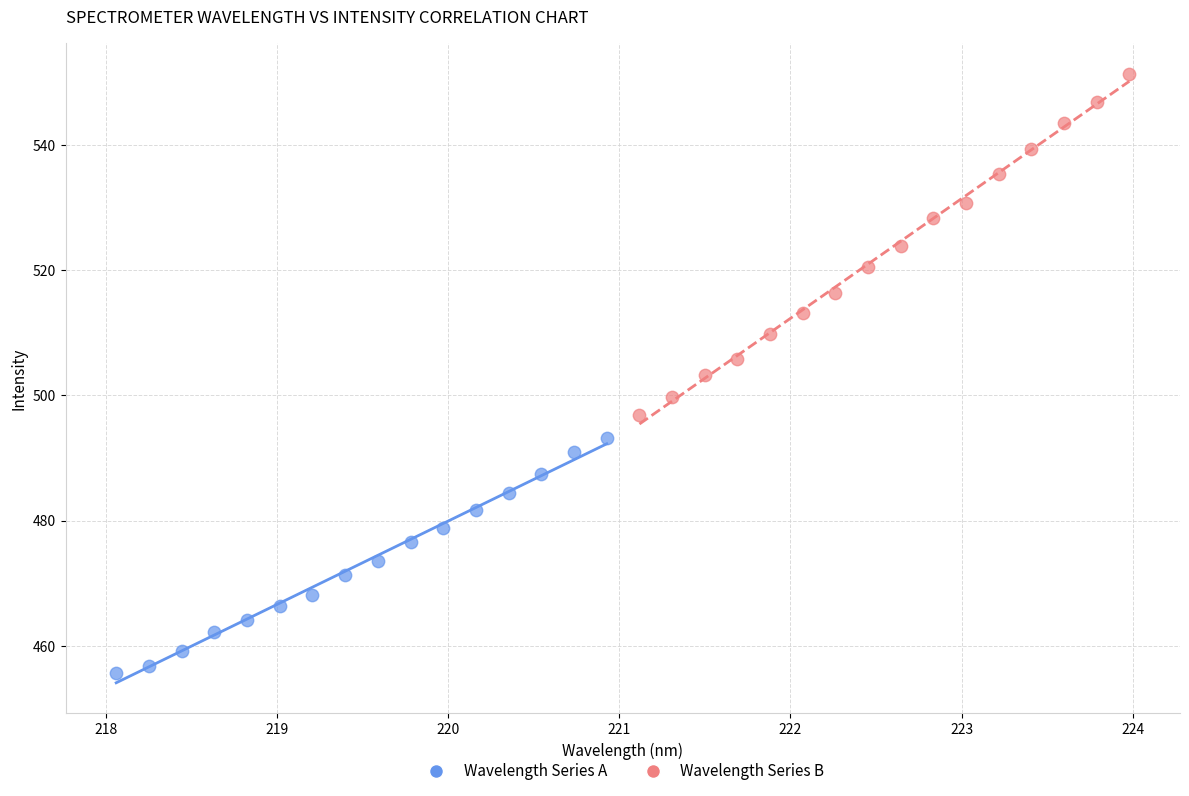

Which series has the largest Y range (max minus min)?

Wavelength Series B